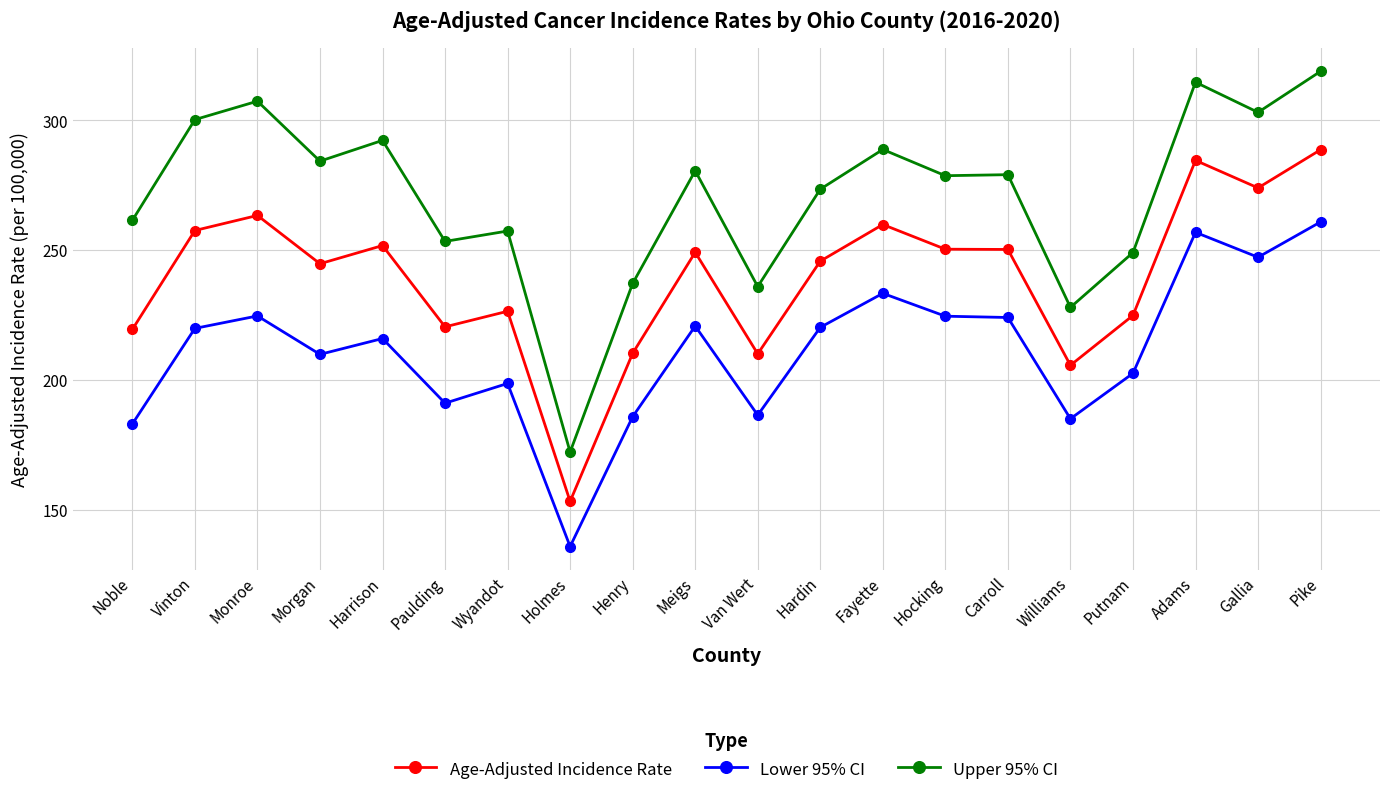

Which series has the largest total across all categories?

Upper 95% CI